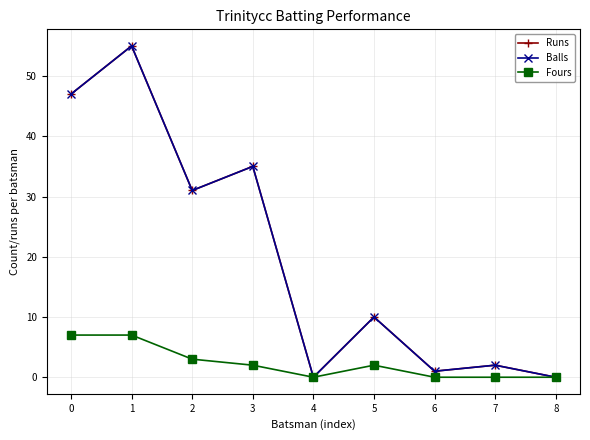

Reading right to left, extract all data points from this chart.

Runs: 8=0	7=2	6=1	5=10	4=0	3=35	2=31	1=55	0=47
Balls: 8=0	7=2	6=1	5=10	4=0	3=35	2=31	1=55	0=47
Fours: 8=0	7=0	6=0	5=2	4=0	3=2	2=3	1=7	0=7